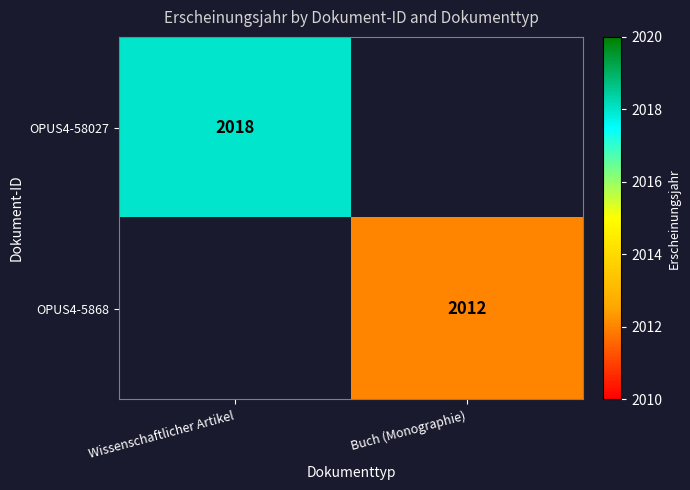

How many series are shown in this chart?

2